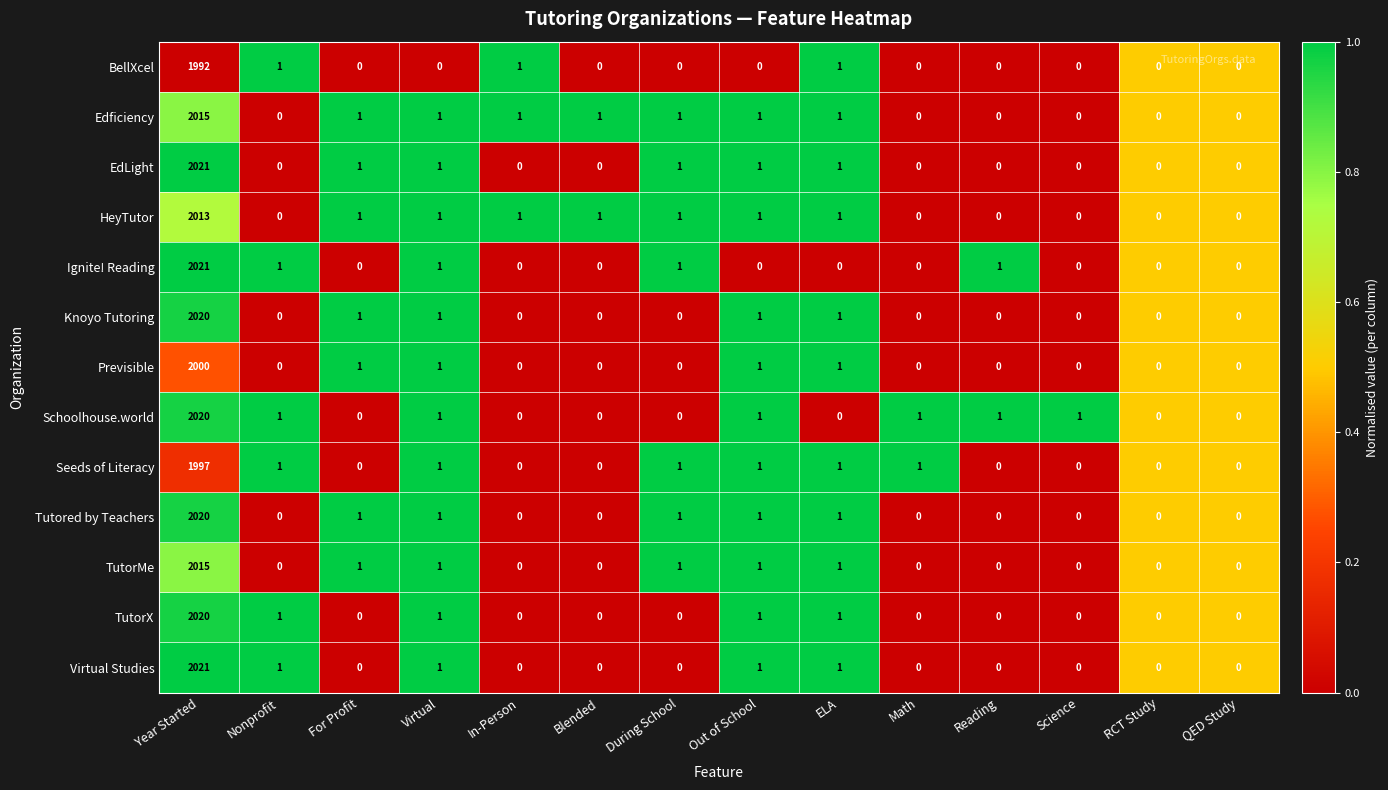

At which category is the sum across all series the highest?

Year Started